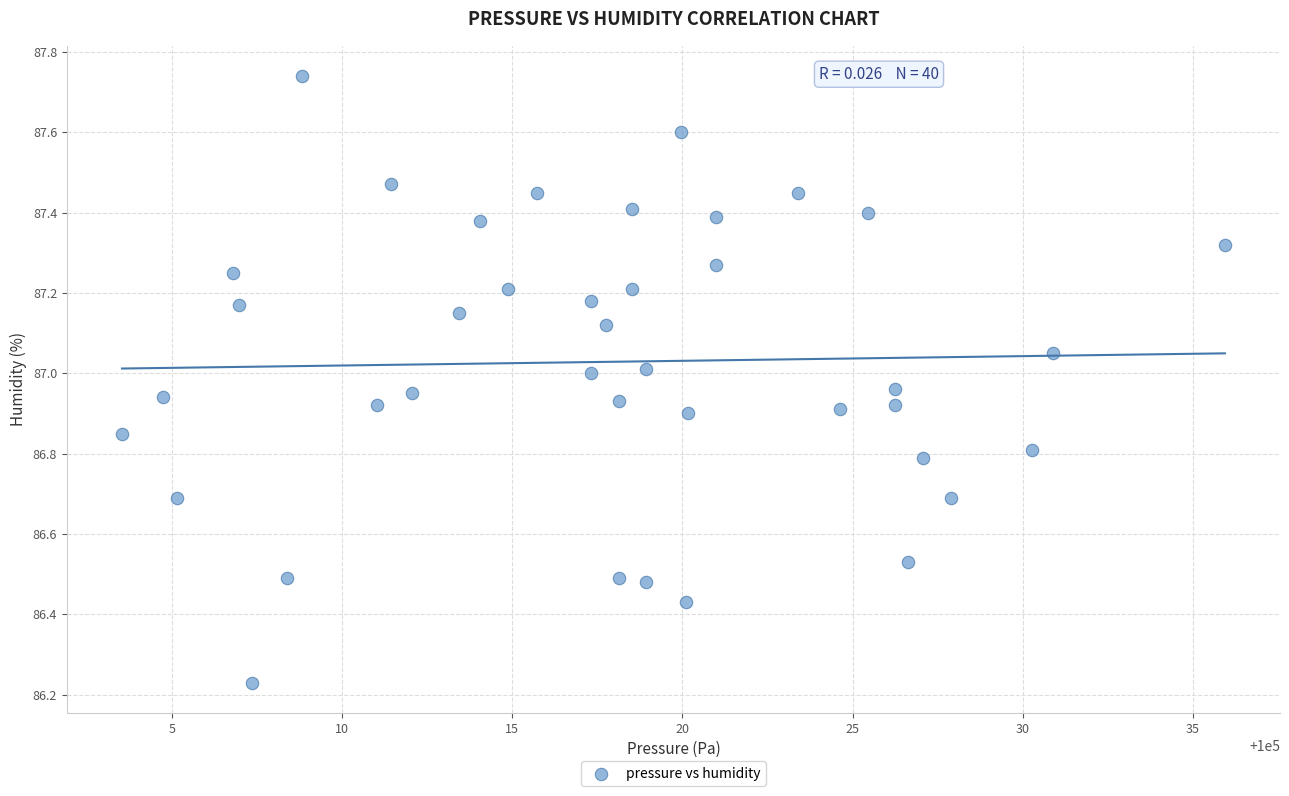

What is the range of X values (max minus min)?

32.4